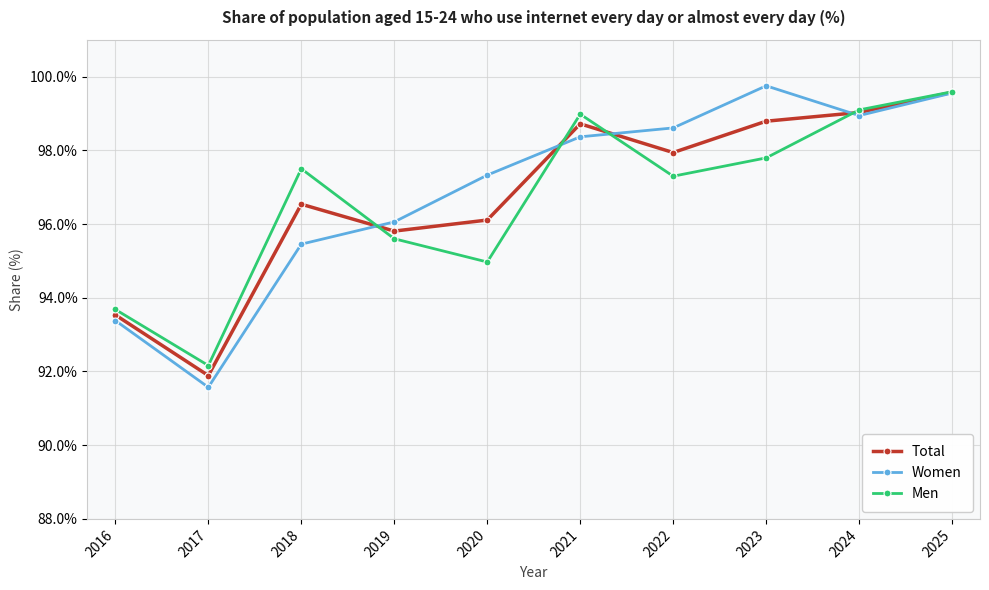

Where do Total and Men first cross each other?

2018 and 2019